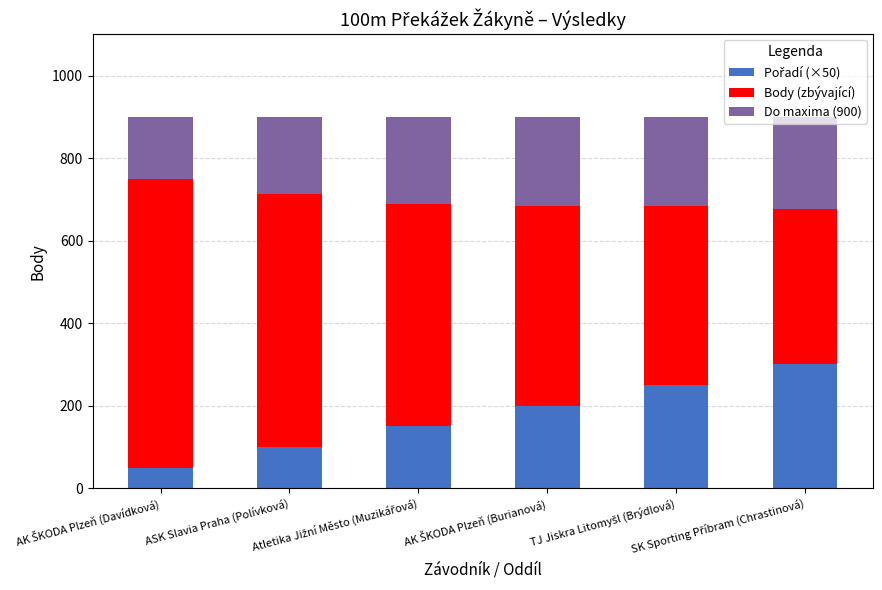

What is the sum of all Pořadí (×50) values?

1050